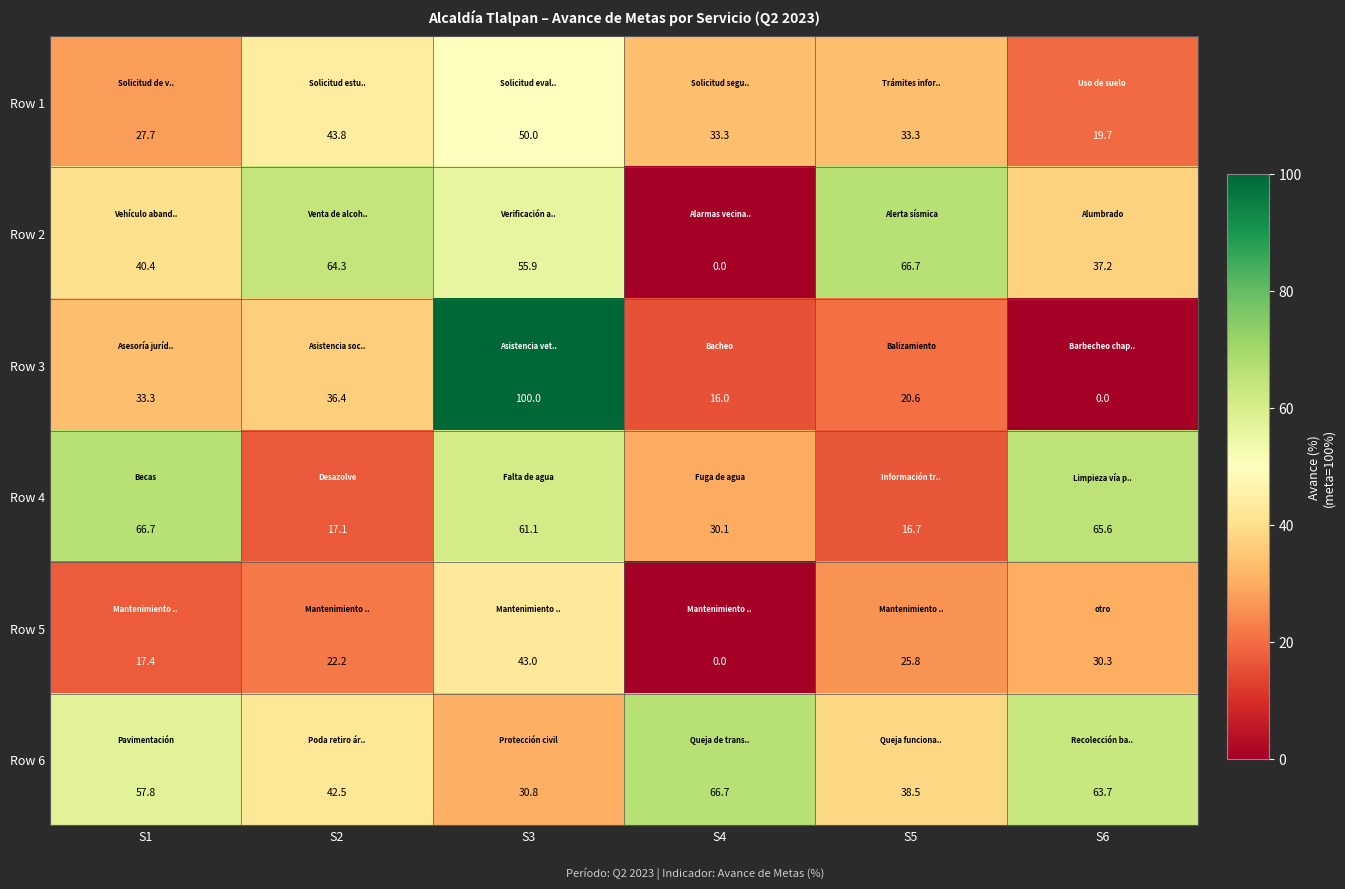

True or false: Row 6 has a value of 38.5 at S5.

True